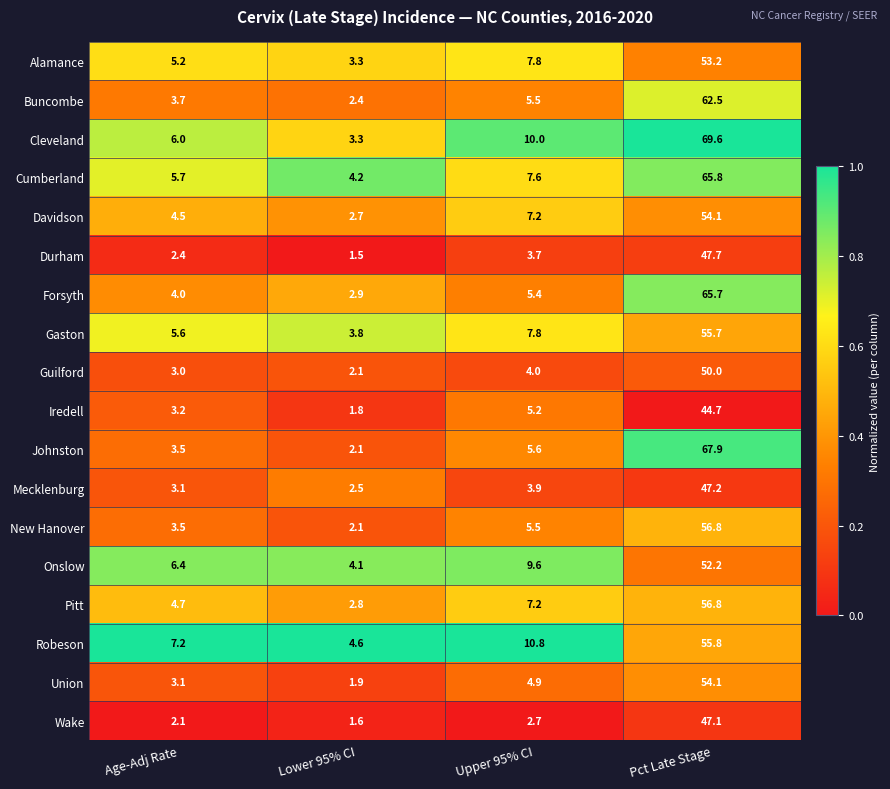

The Onslow series shows 6.0 at Upper 95% CI. True or false?

False